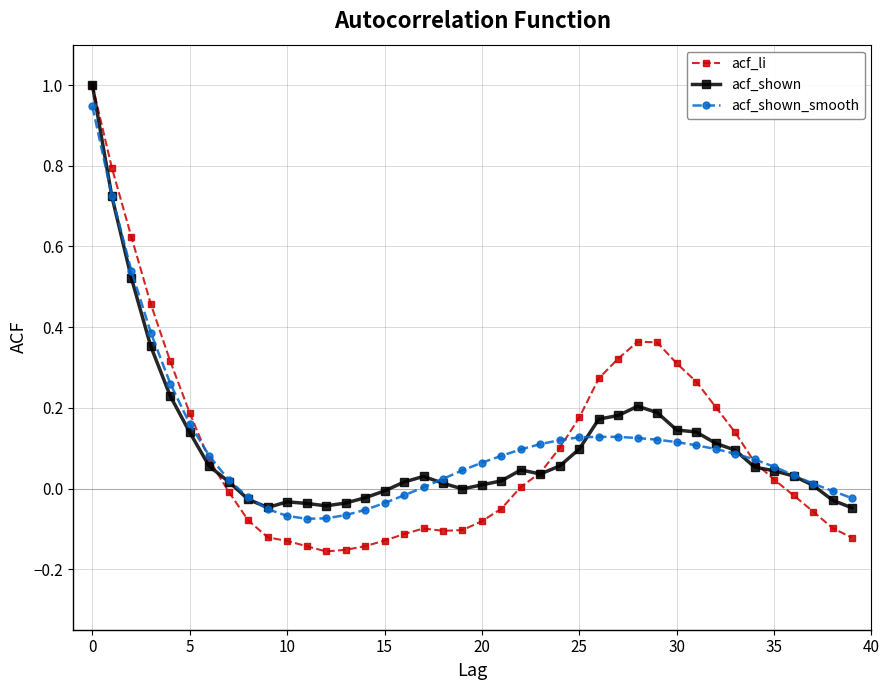

Count the number of data series in this chart.

3